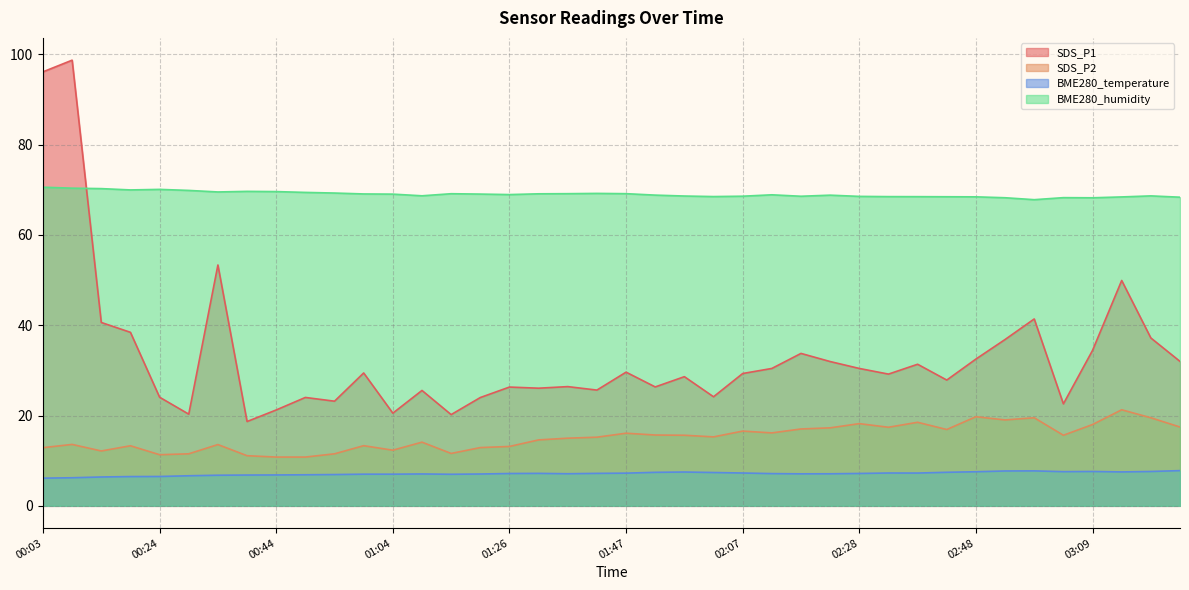

What is the approximate value of BME280_temperature at 03:19?

7.6